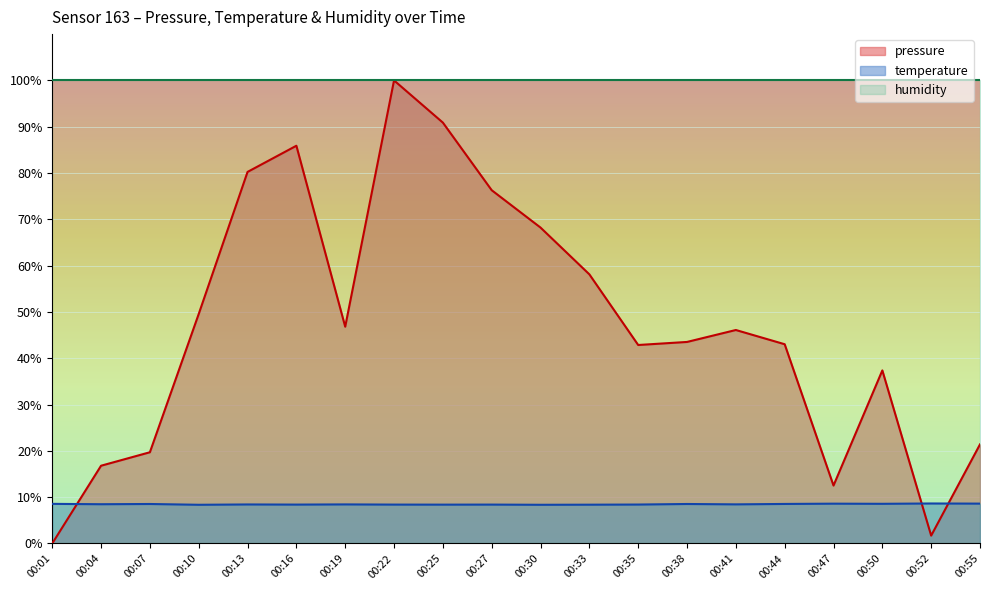

Reading right to left, list all the values displayed in this chart.

pressure: 00:55=21.4	00:52=1.7	00:50=37.4	00:47=12.5	00:44=43.0	00:41=46.1	00:38=43.5	00:35=42.9	00:33=58.1	00:30=68.2	00:27=76.3	00:25=90.9	00:22=100.0	00:19=46.8	00:16=85.9	00:13=80.2	00:10=49.6	00:07=19.7	00:04=16.8	00:01=0.0
temperature: 00:55=8.6	00:52=8.6	00:50=8.6	00:47=8.6	00:44=8.5	00:41=8.4	00:38=8.5	00:35=8.4	00:33=8.4	00:30=8.4	00:27=8.4	00:25=8.4	00:22=8.4	00:19=8.4	00:16=8.4	00:13=8.4	00:10=8.4	00:07=8.5	00:04=8.5	00:01=8.6